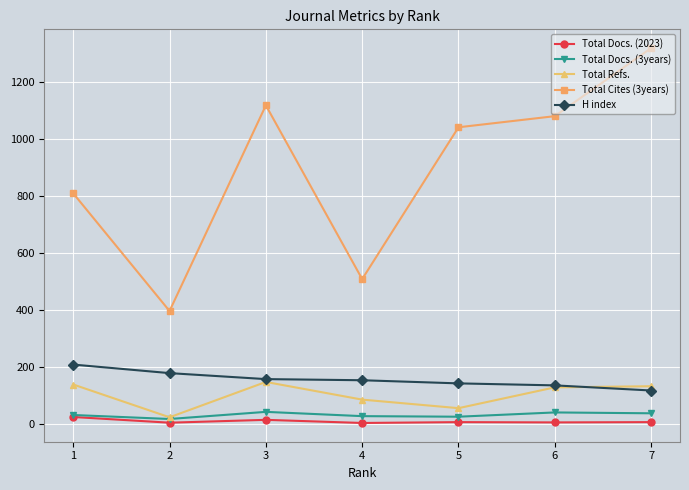

What is the total value across all series at 1?

1205